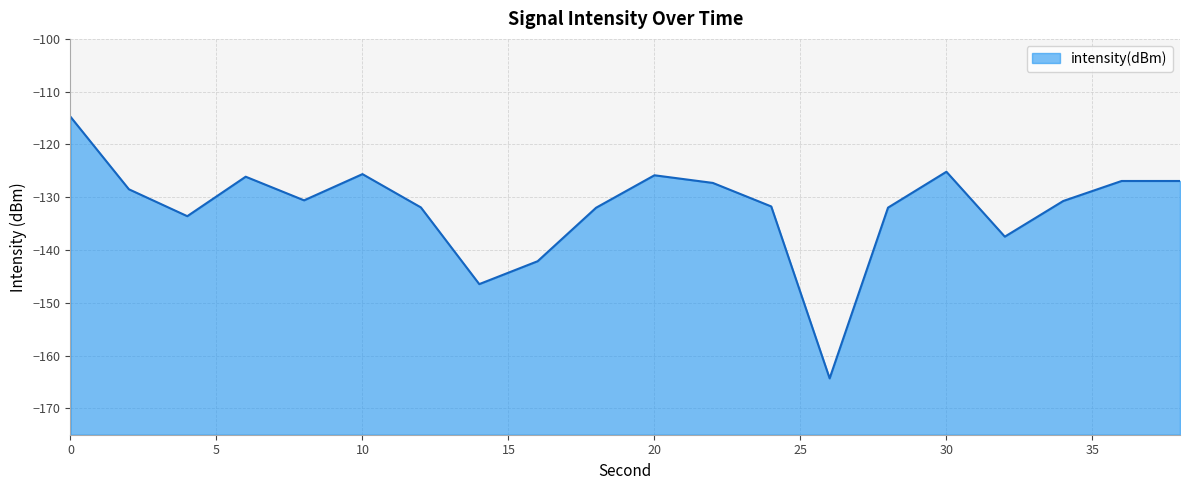

Does the chart display data point markers on the line(s)?

No